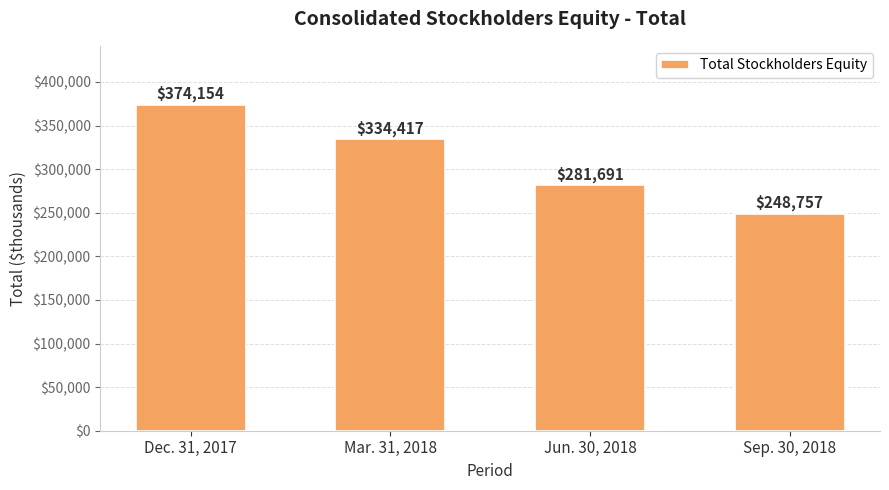

Count the number of data series in this chart.

1